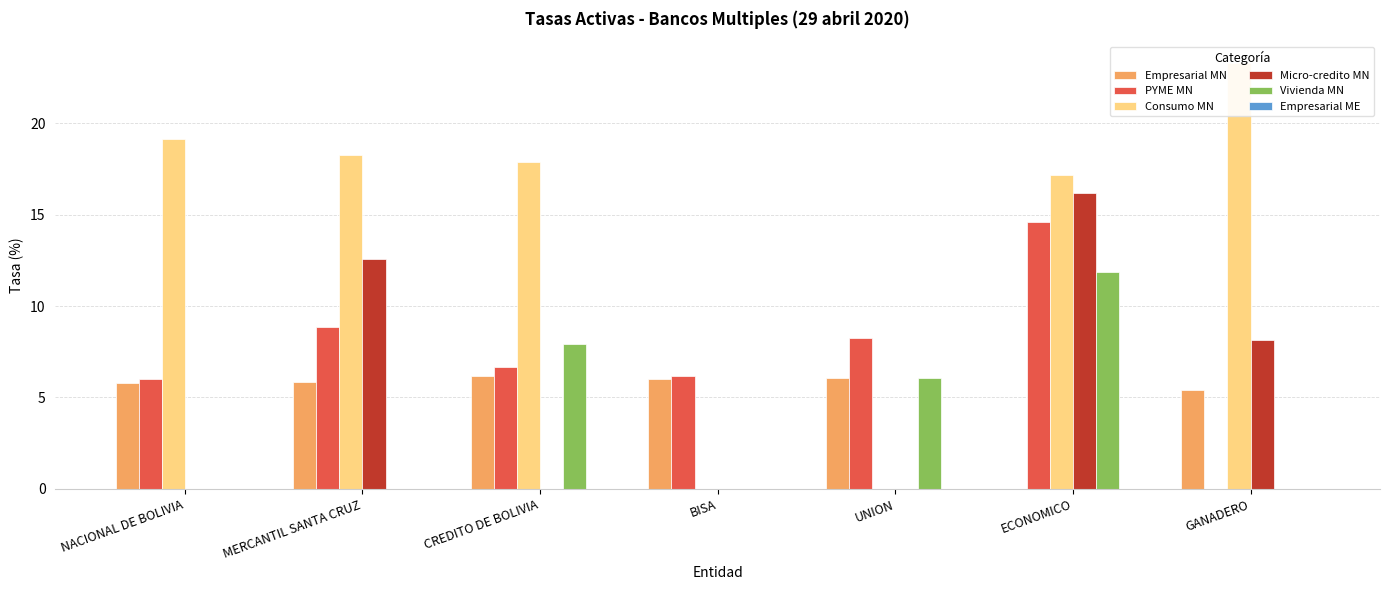

Which category has the highest value in the Empresarial MN series?

CREDITO DE BOLIVIA